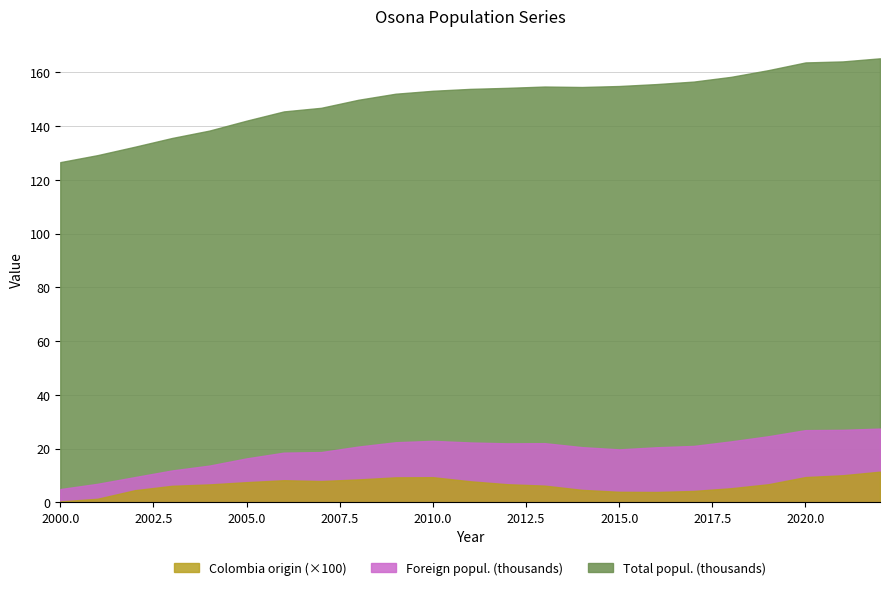

What is the difference between the Total popul. (thousands) values at 2008 and 2018?

8.5